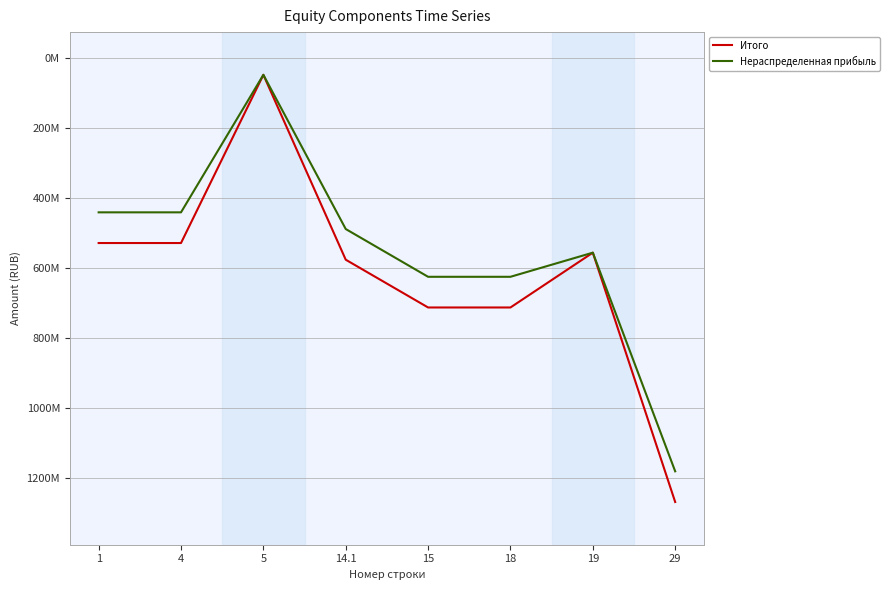

What are all the series names shown in the legend?

Итого, Нераспределенная прибыль